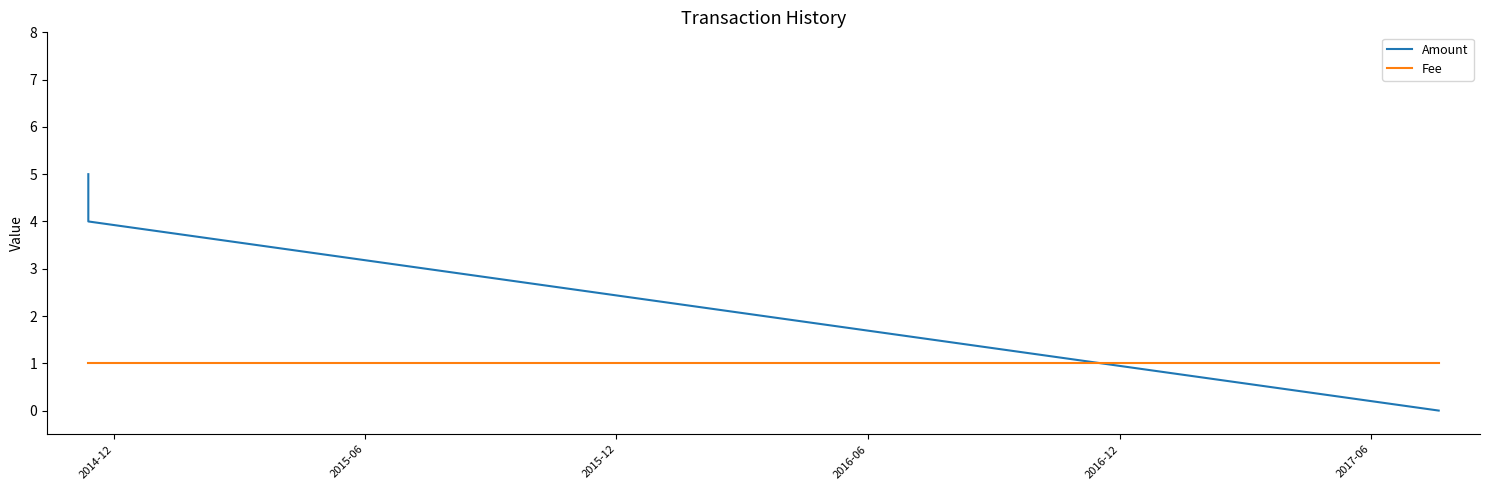

Does the chart have visible grid lines?

No